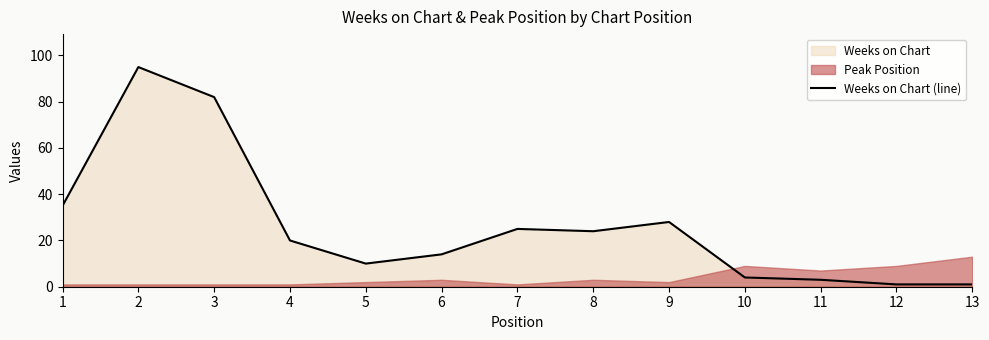

What is the difference between the maximum and minimum values?

94